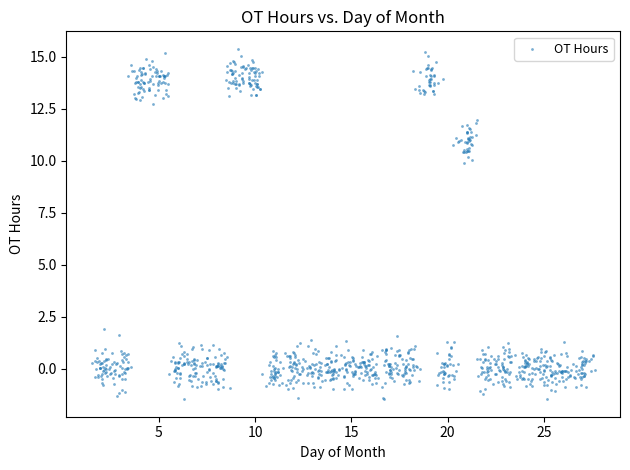

What is the range of Y values (max minus min)?

16.8